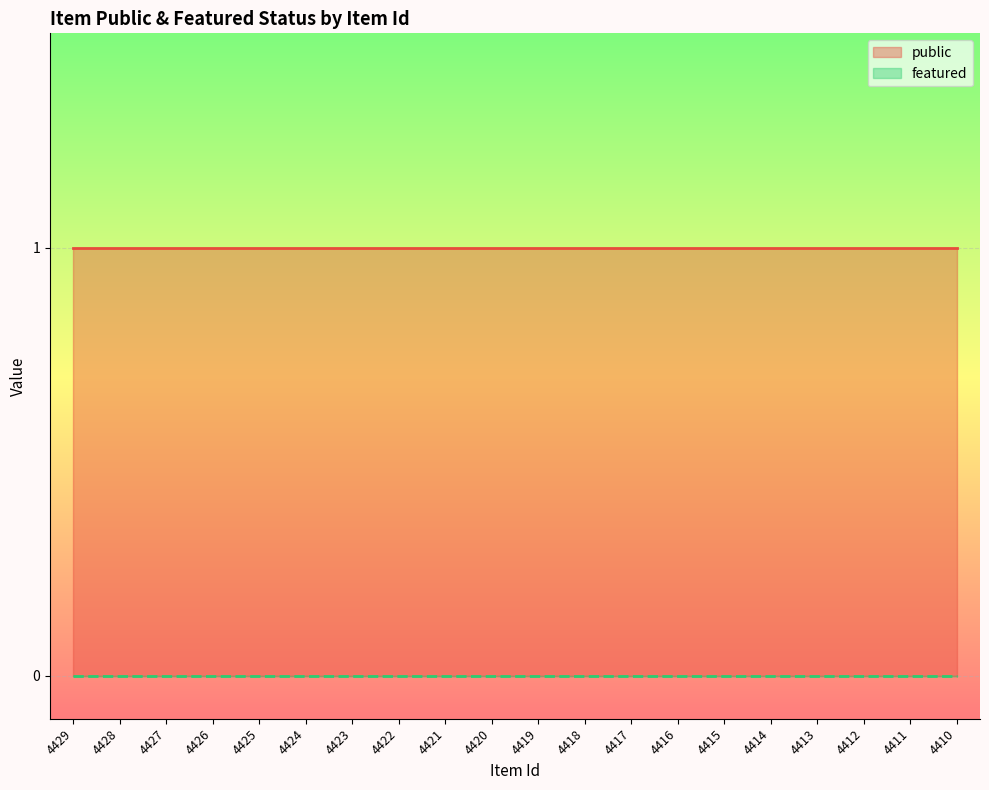

Count the number of data series in this chart.

2